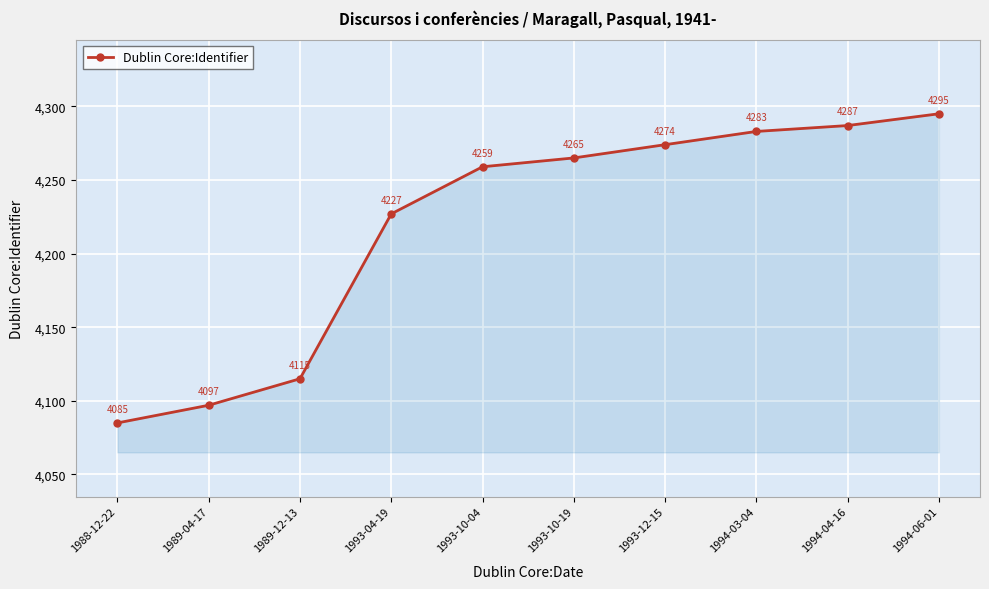

What is the approximate value at 1989-04-17?

4097